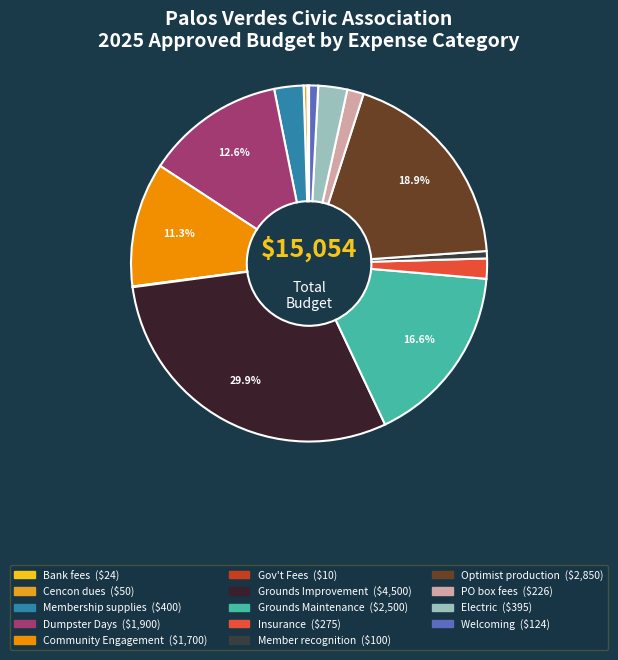

Which has a higher value, Welcoming or Cencon dues?

Welcoming